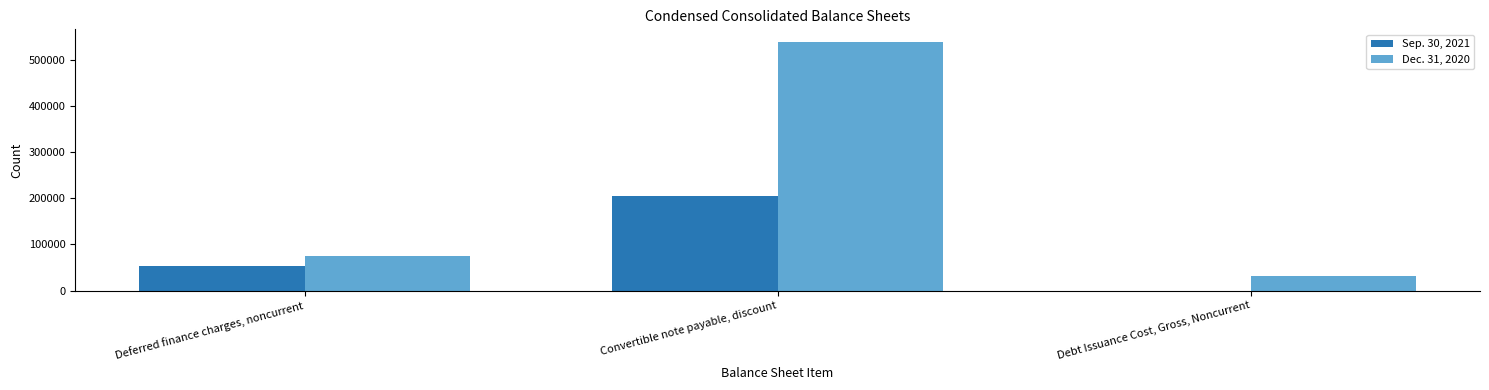

What is the total value across all series at Debt Issuance Cost, Gross, Noncurrent?

32556